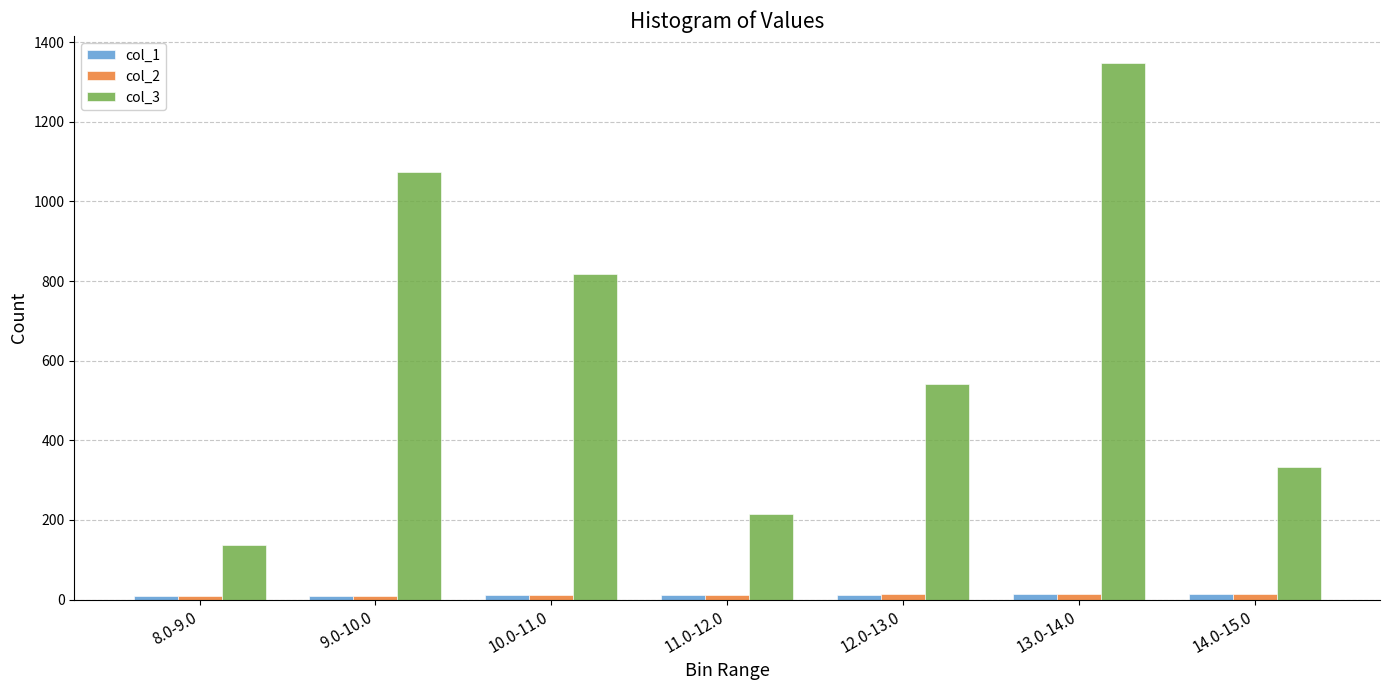

Which series has the largest total across all categories?

col_3